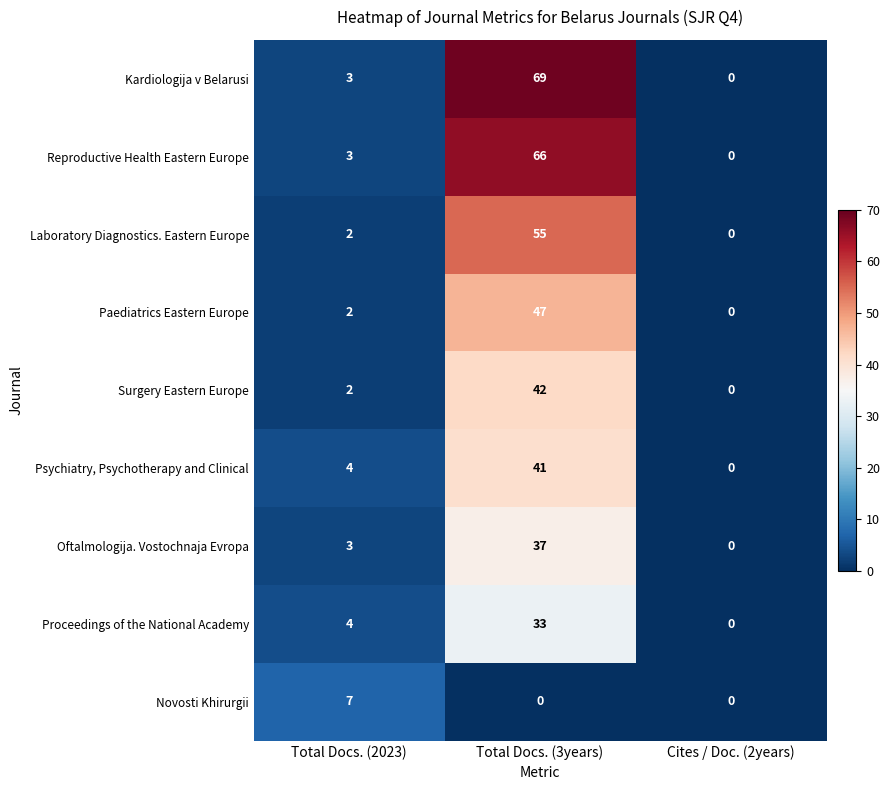

Rank the series by their maximum value, from lowest to highest.

Novosti Khirurgii, Proceedings of the National Academy, Oftalmologija. Vostochnaja Evropa, Psychiatry, Psychotherapy and Clinical, Surgery Eastern Europe, Paediatrics Eastern Europe, Laboratory Diagnostics. Eastern Europe, Reproductive Health Eastern Europe, Kardiologija v Belarusi